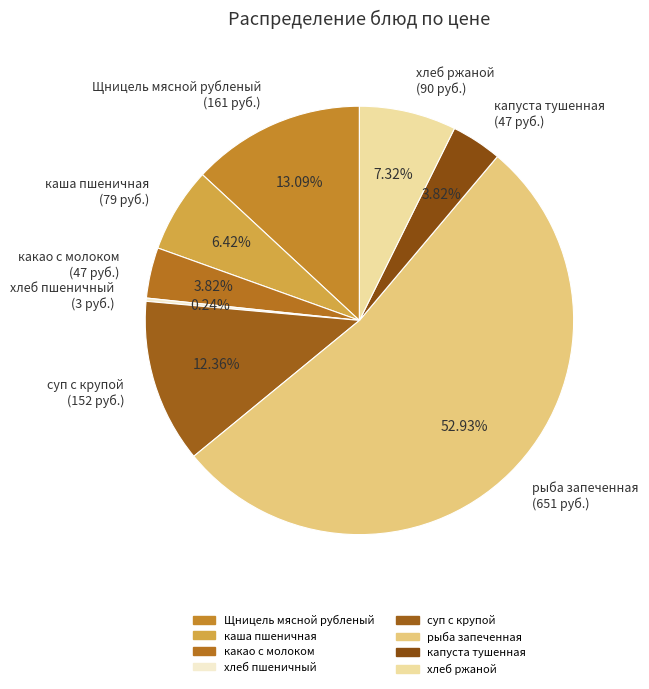

Is it true that хлеб ржаной is 7% of the pie?

True